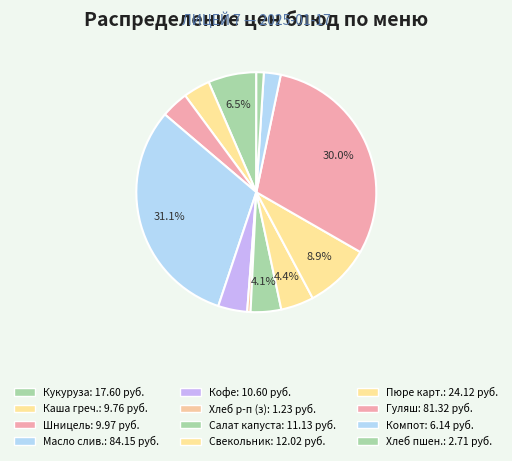

Count the number of slices in the pie.

12